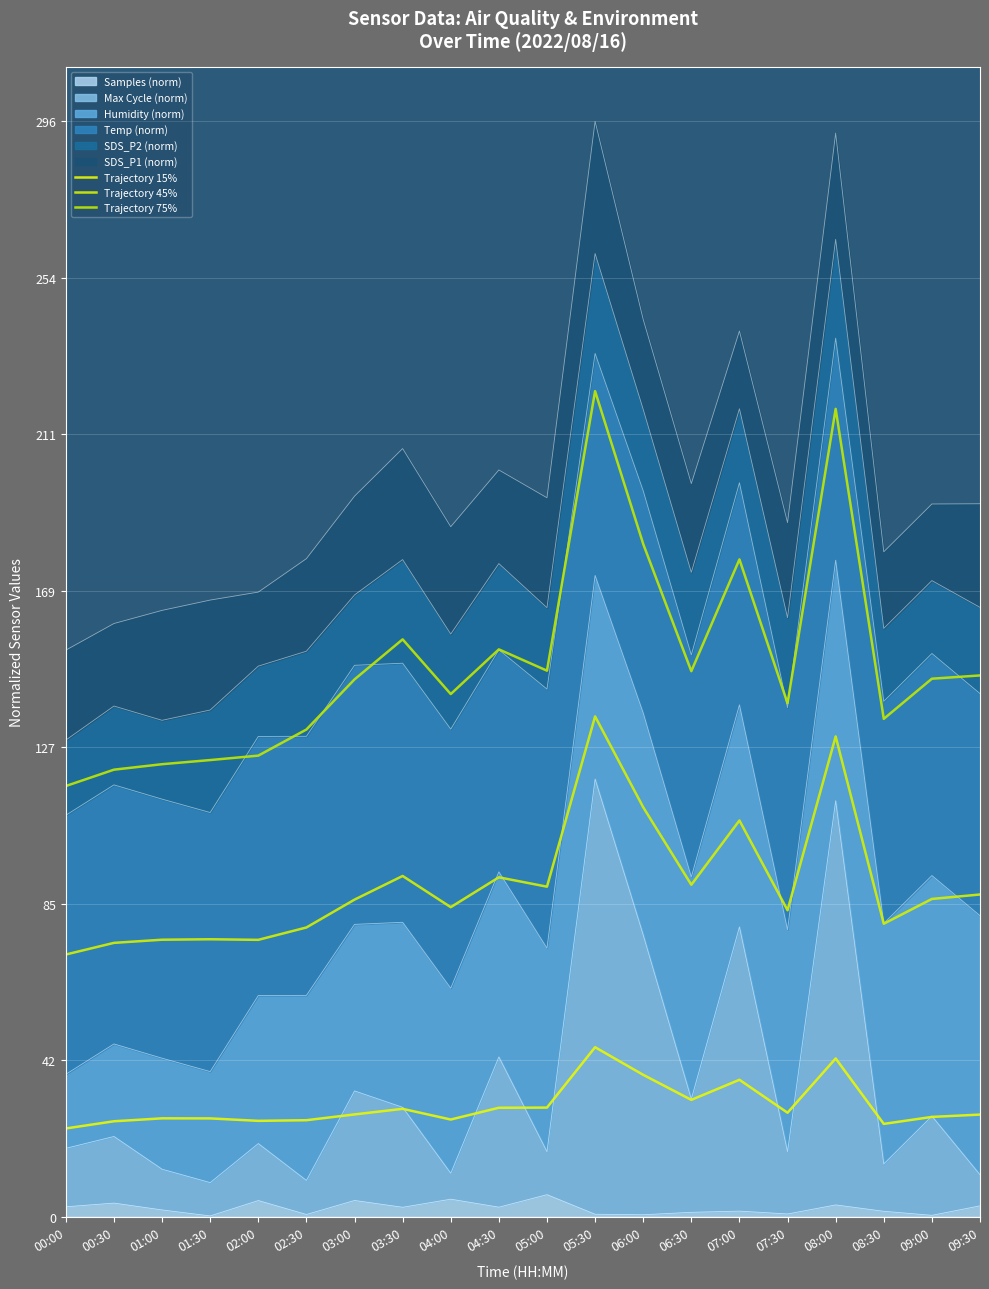

Is the value of Trajectory 45% at 08:00 greater than the value of Trajectory 75% at 01:00?

Yes